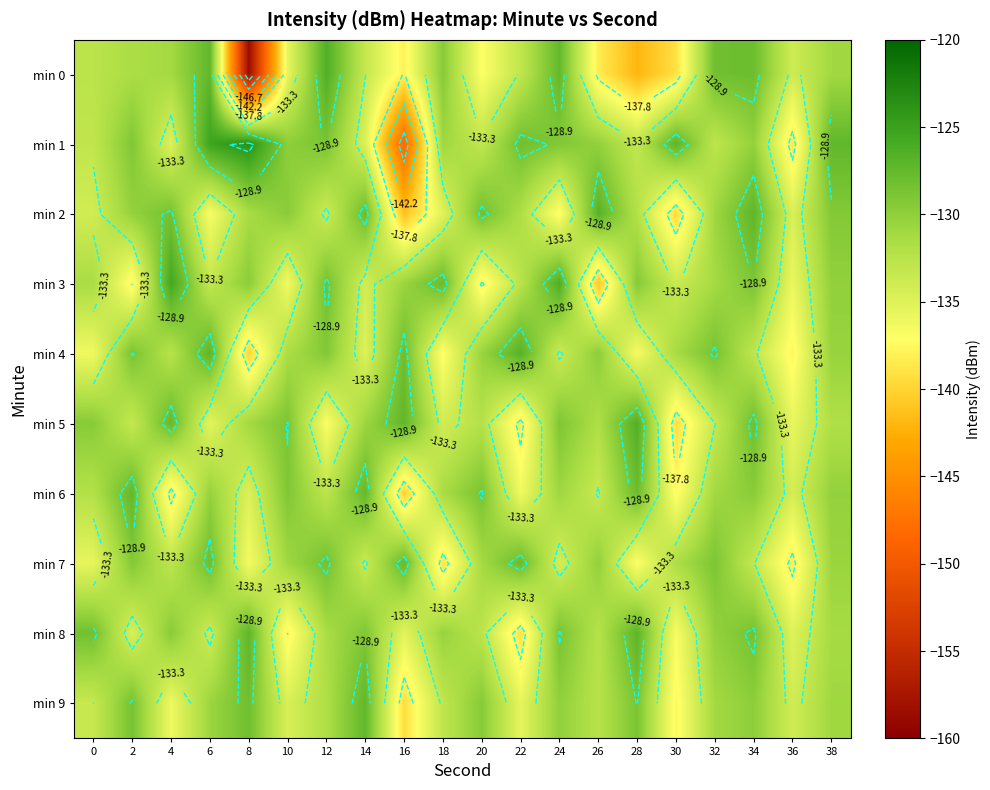

Which category has the lowest value across all series?

8